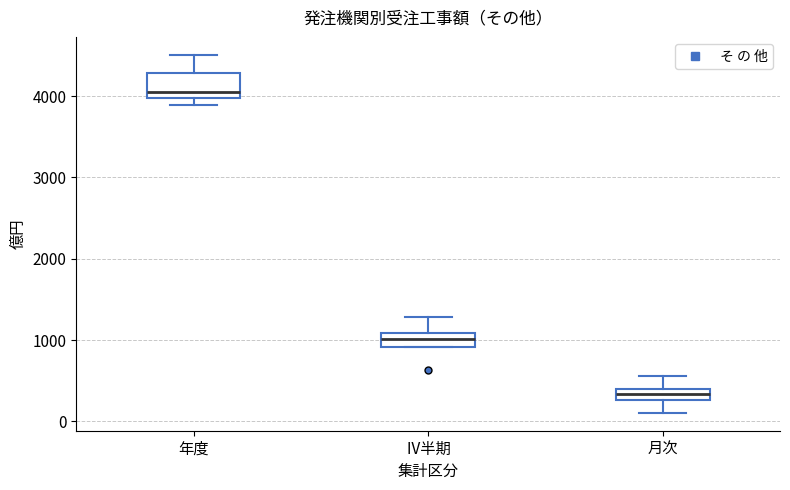

Which box has the lowest median line?

月次